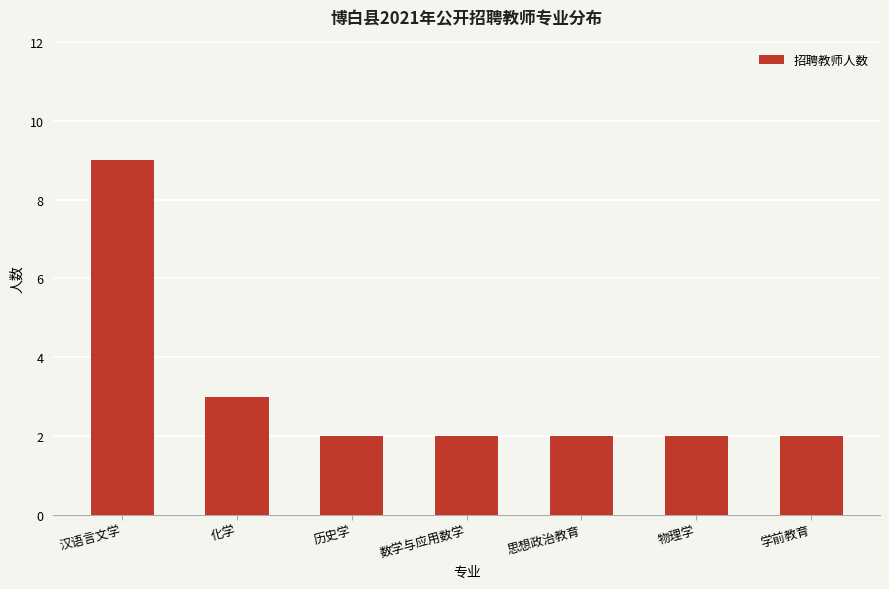

What is the difference between the maximum and minimum values?

7